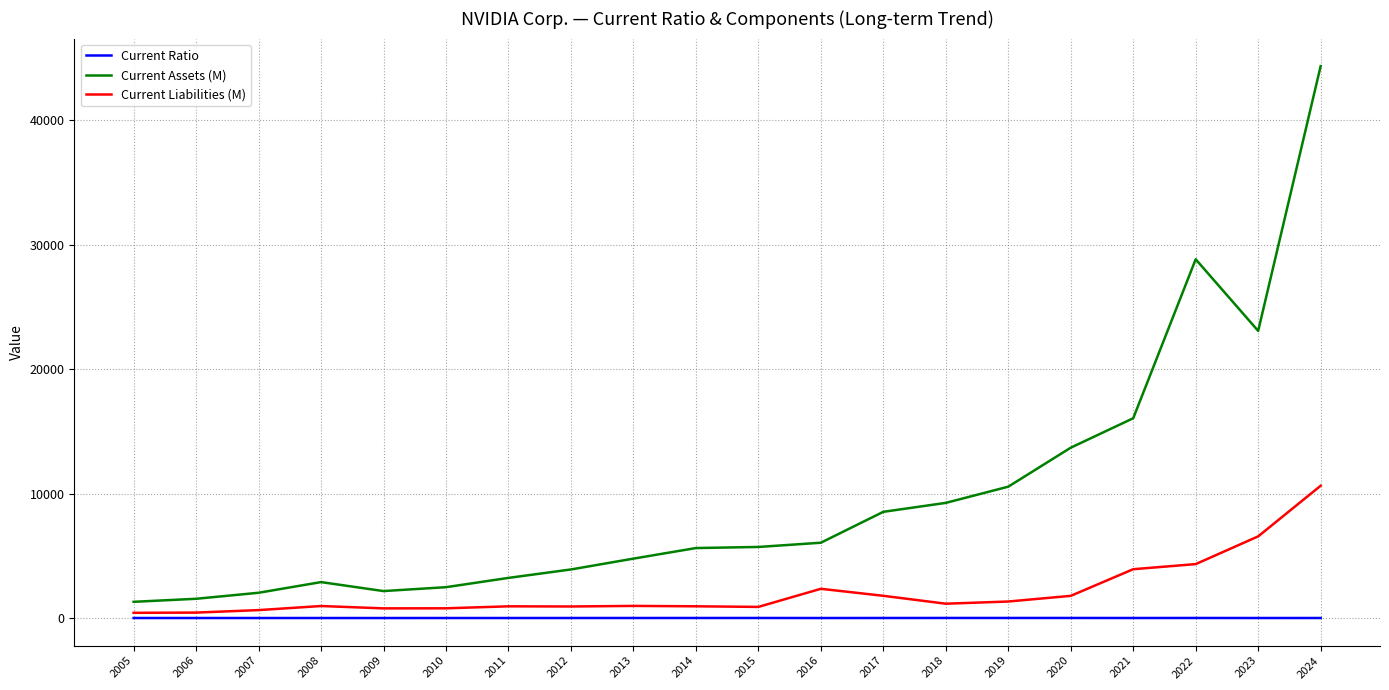

Which series has the widest spread of values?

Current Assets (M)